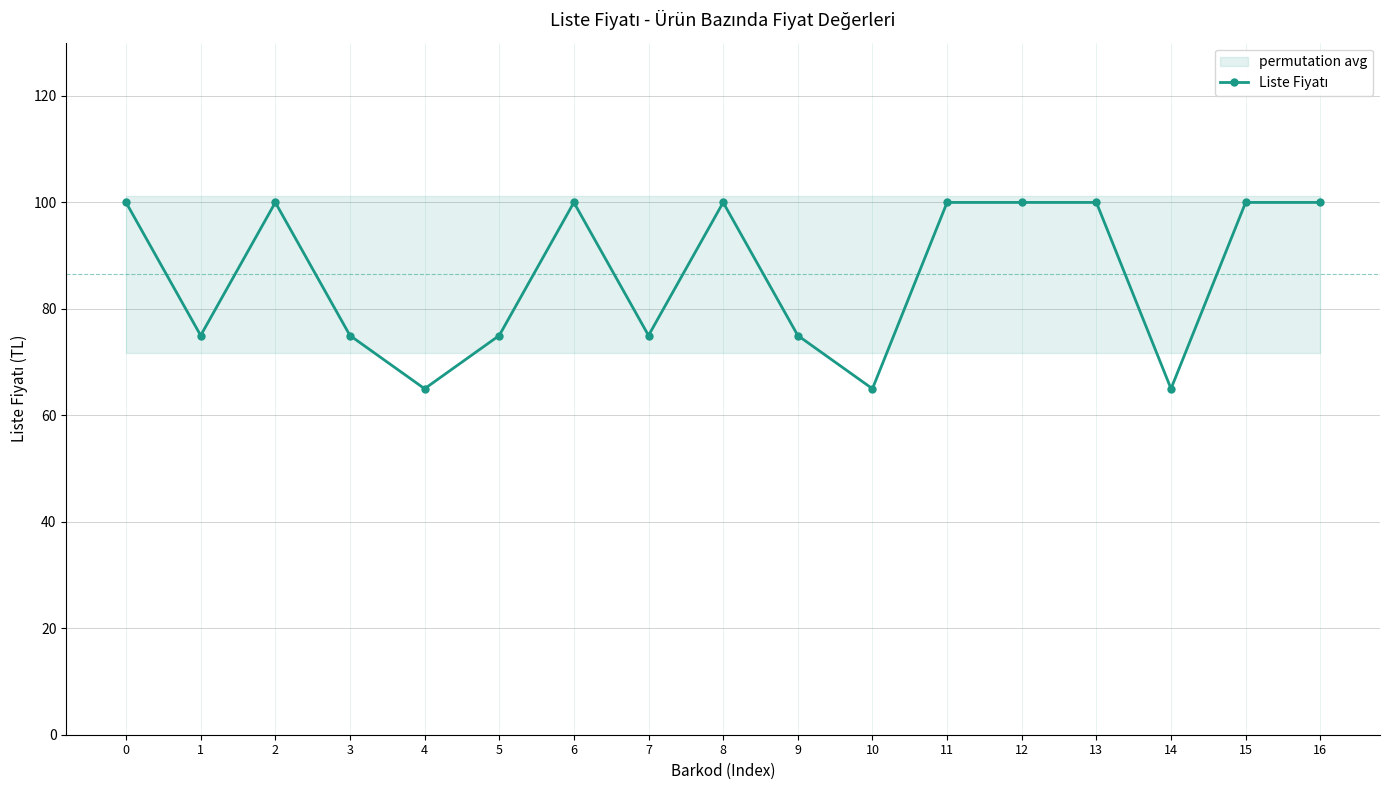

List the labels in order of value, smallest first.

4, 10, 14, 1, 3, 5, 7, 9, 0, 2, 6, 8, 11, 12, 13, 15, 16